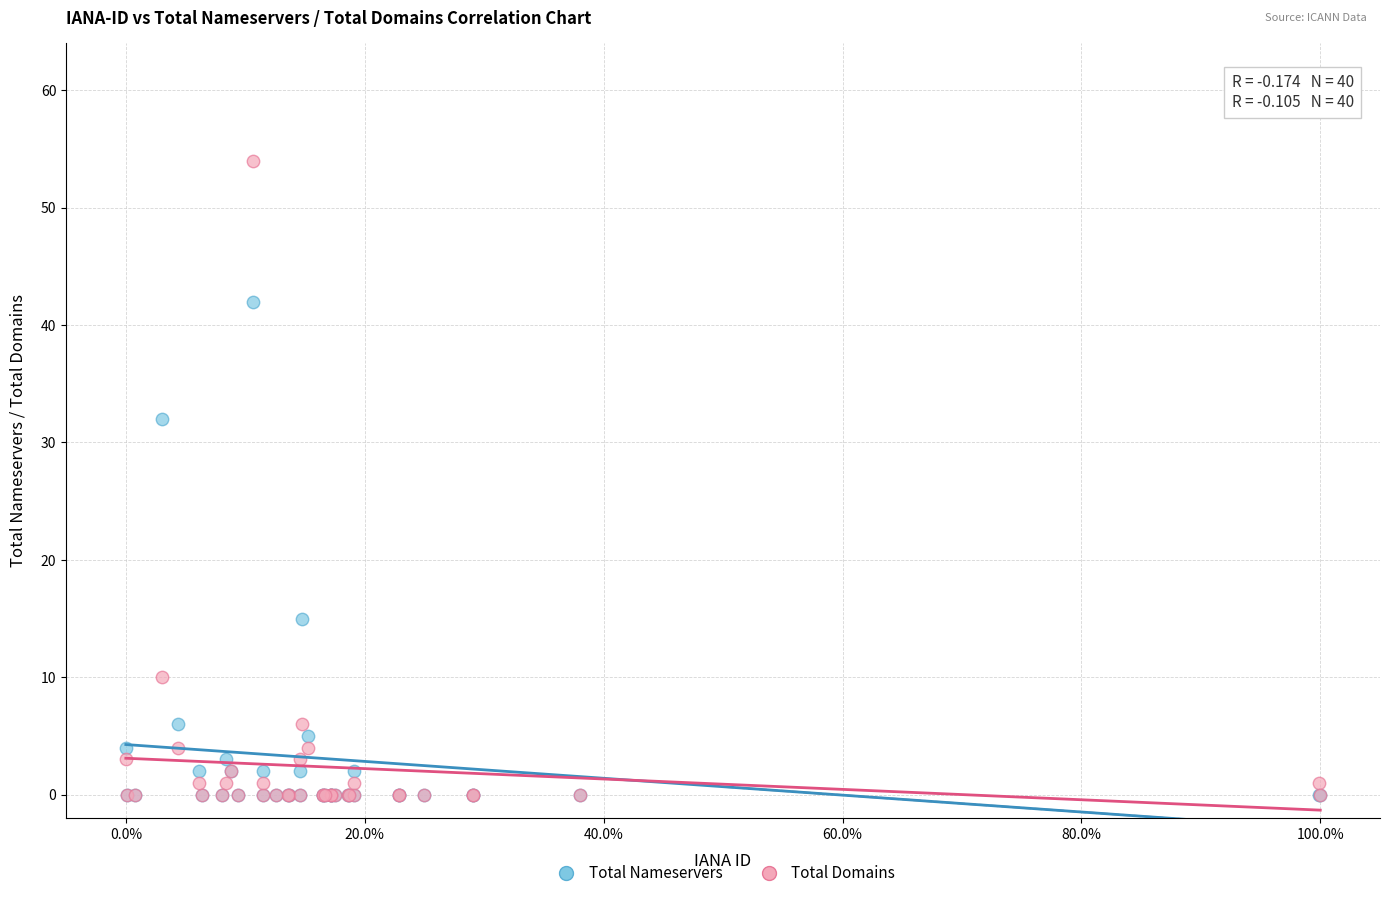

In the Total Nameservers series, what Y value is closest to 21?

15